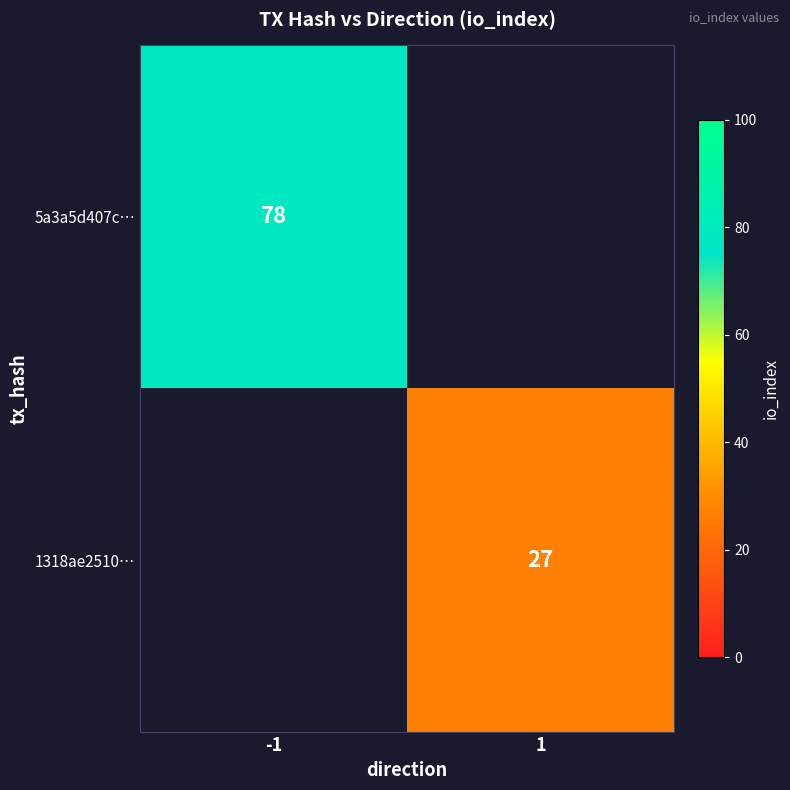

The value of 5a3a5d407c… at -1 is 133. True or false?

False